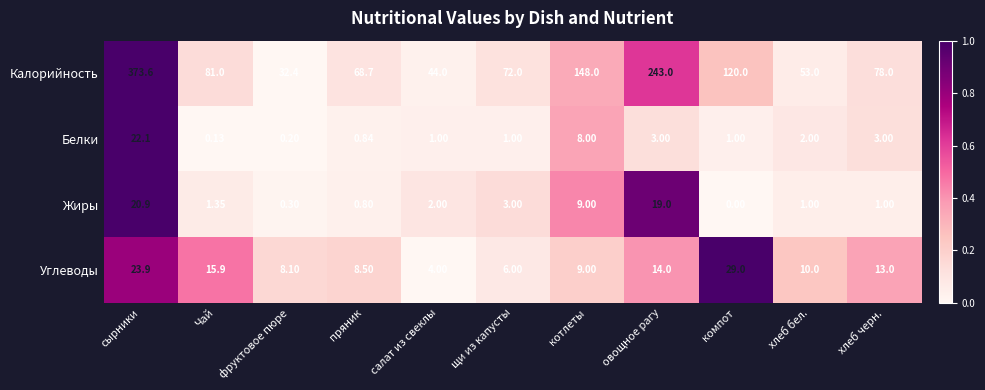

Rank the series at компот from lowest to highest value.

Жиры, Белки, Углеводы, Калорийность